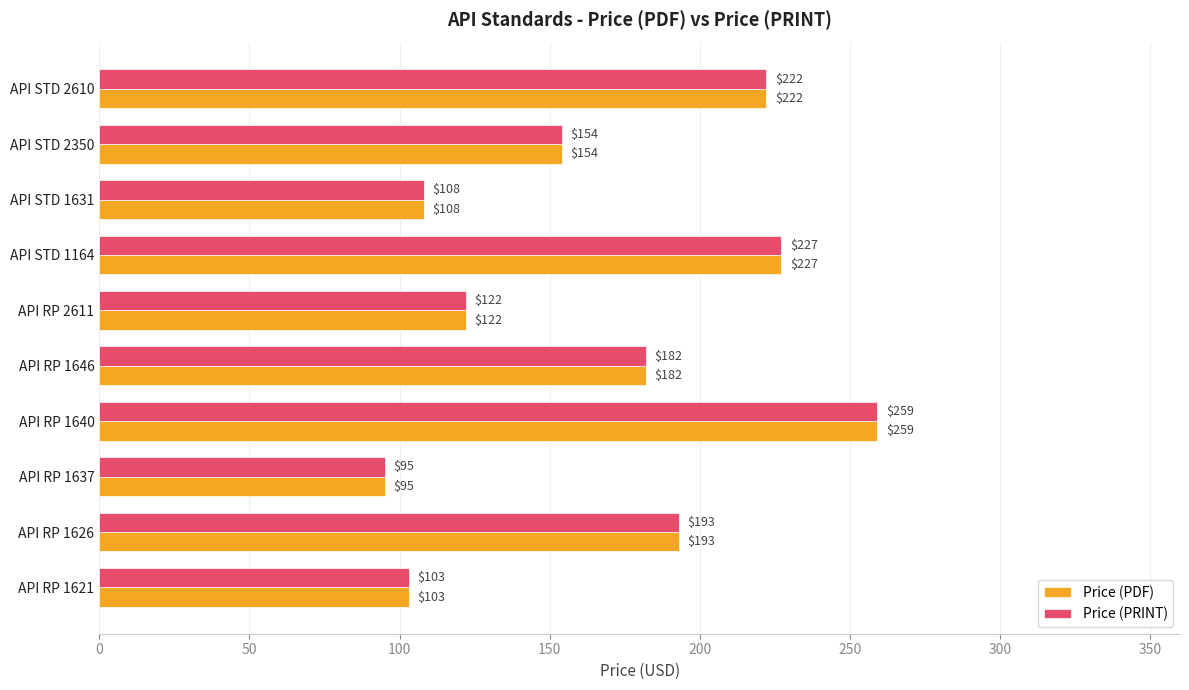

The value of Price (PDF) at API RP 1640 is 417. True or false?

False